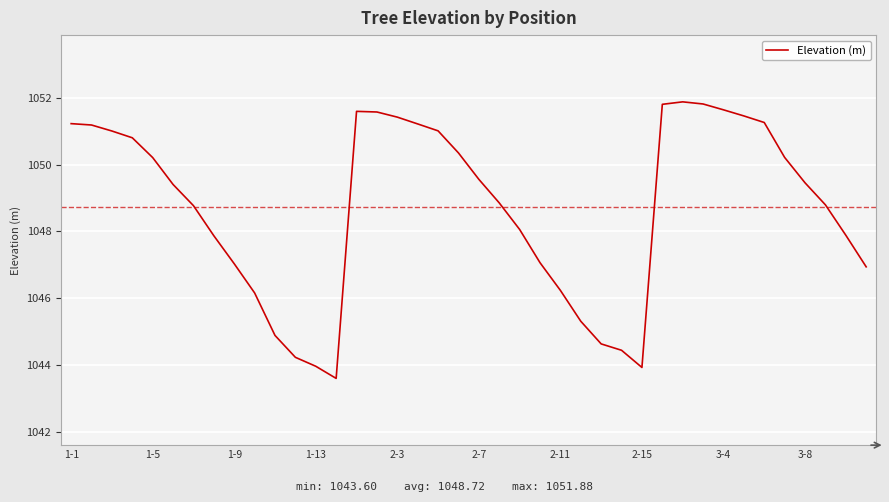

How many lines are shown in the chart?

1